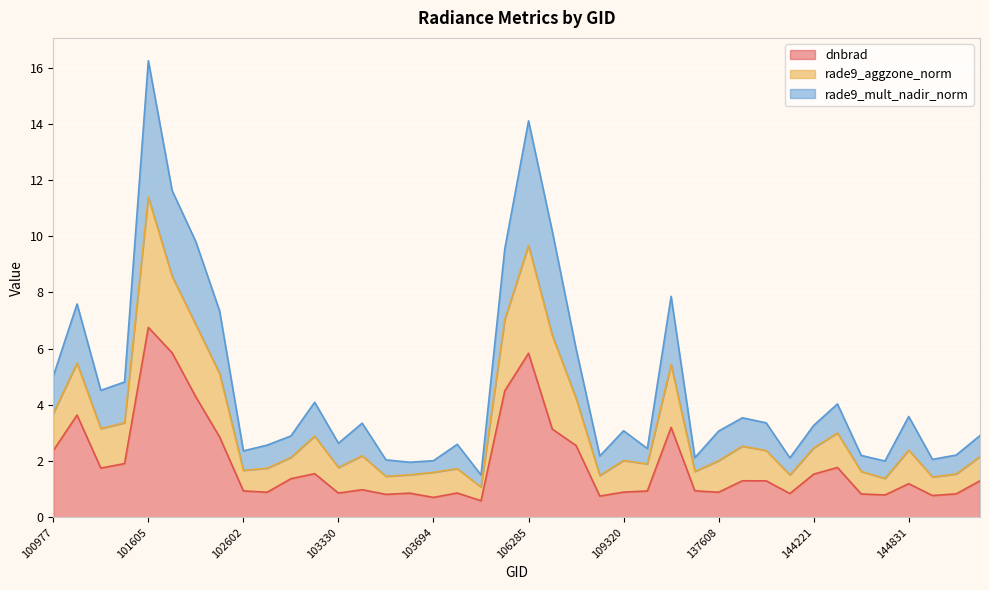

The rade9_aggzone_norm series shows 2.8 at 132023. True or false?

False